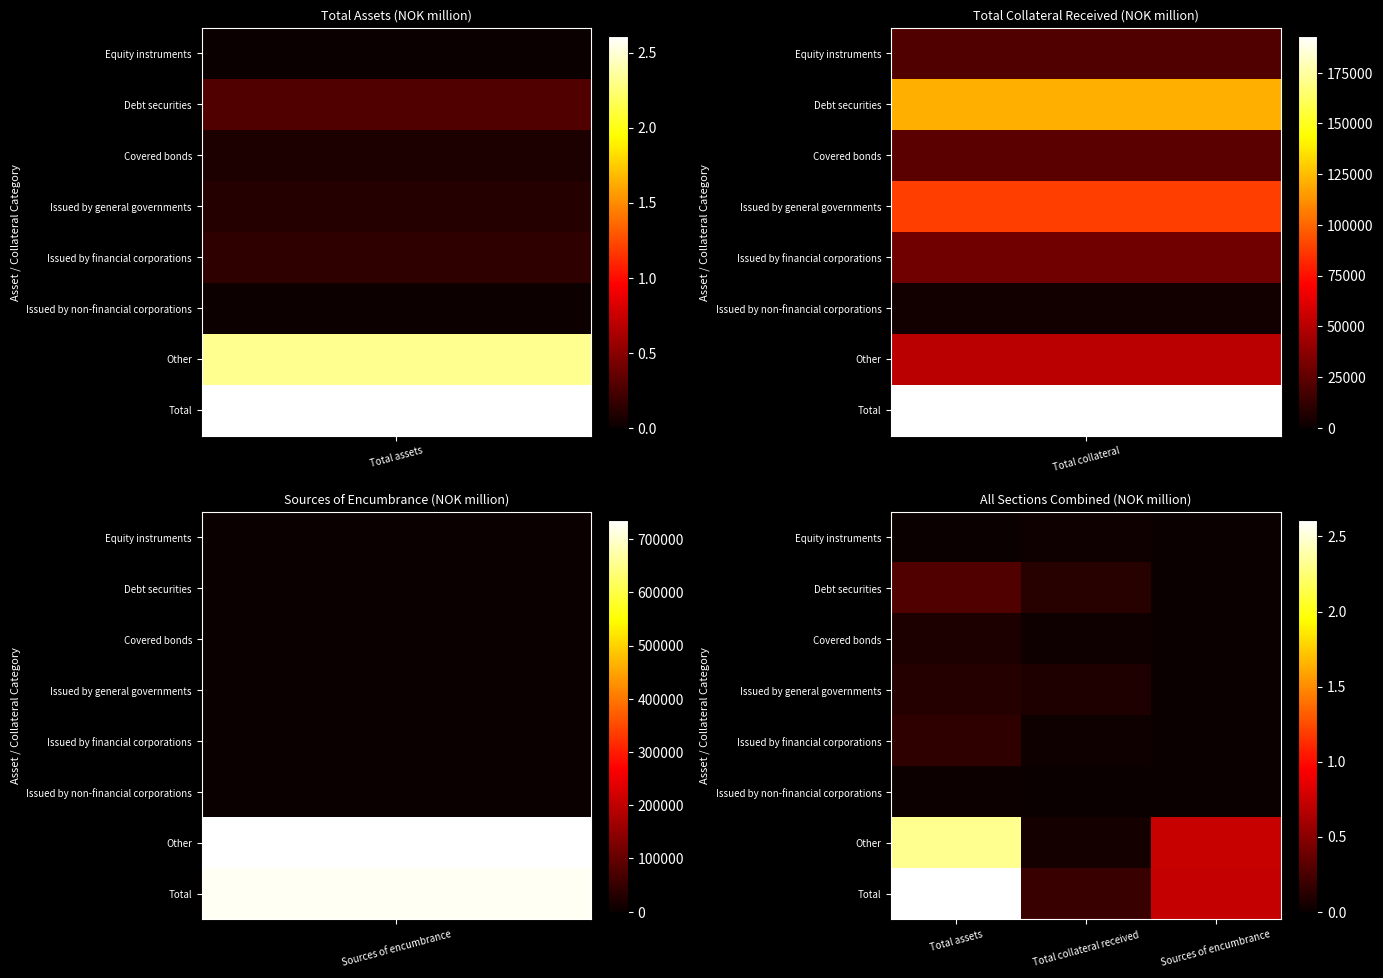

Count the number of data series in this chart.

8